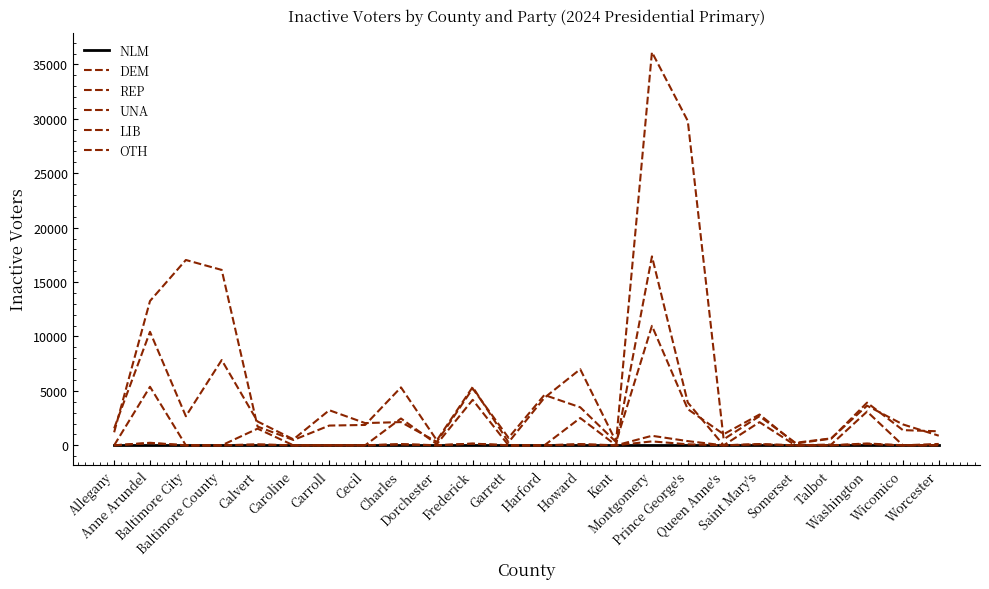

How many lines are shown in the chart?

6